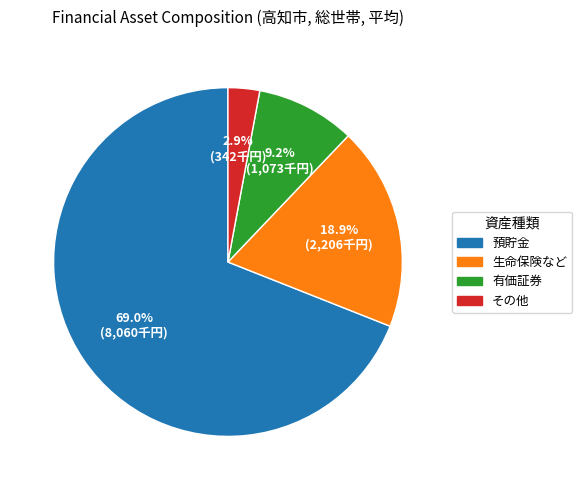

Rank the categories by value from highest to lowest.

預貯金, 生命保険など, 有価証券, その他